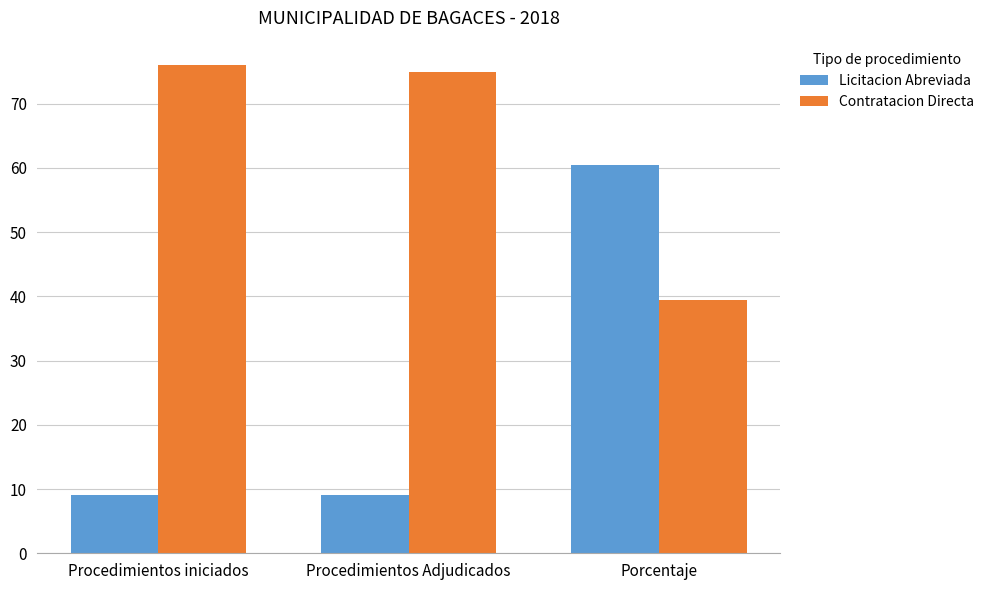

At how many categories does at least one series exceed 19?

3